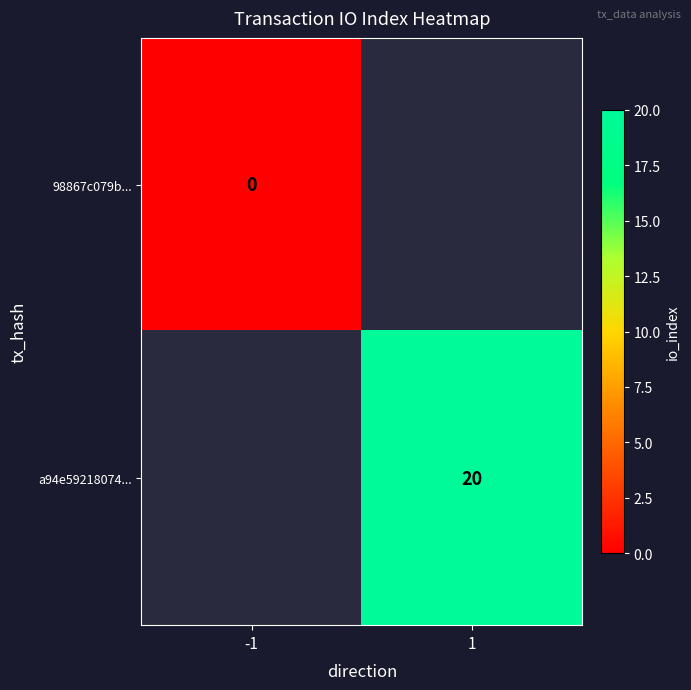

Is it true that a94e59218074... equals 14 at 1?

False